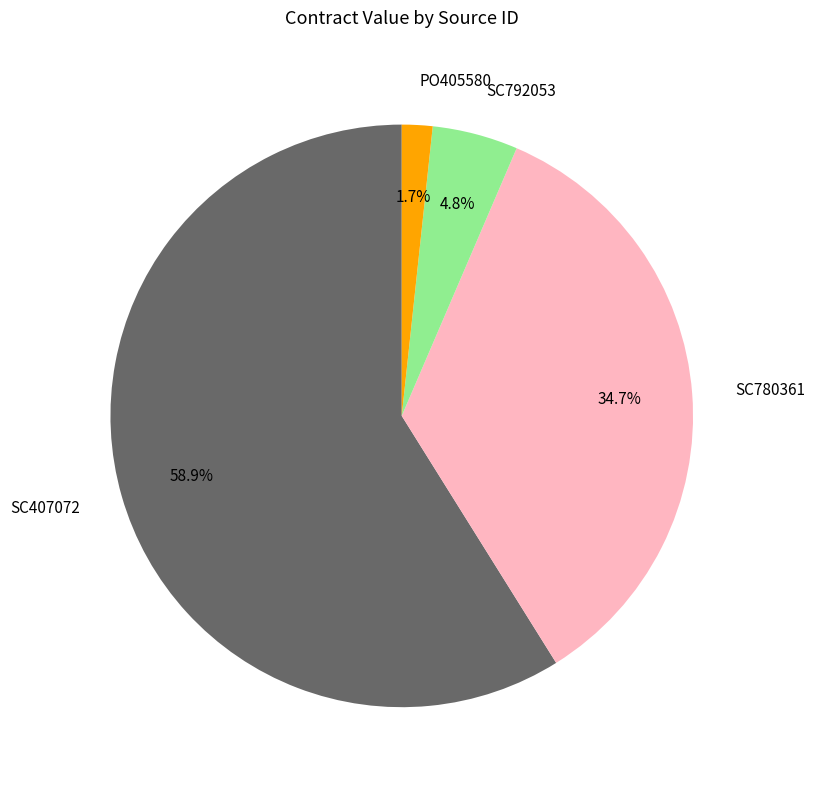

To the nearest percent, what is the average slice percentage?

25%